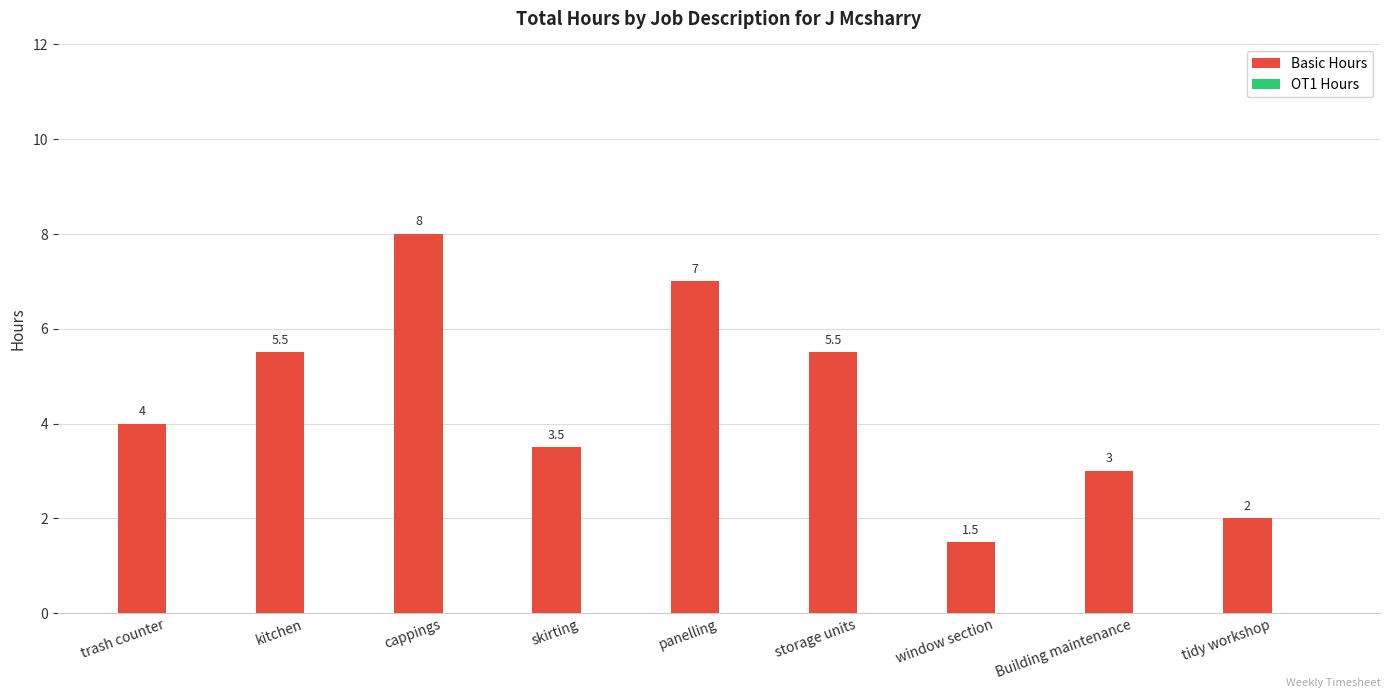

Between panelling and storage units, which is larger?

panelling